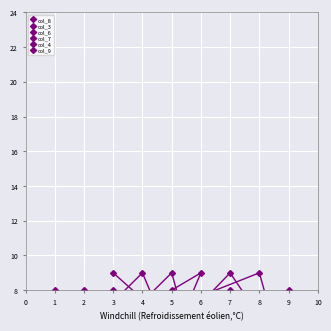

The value of col_3 at 3 is 13. True or false?

False